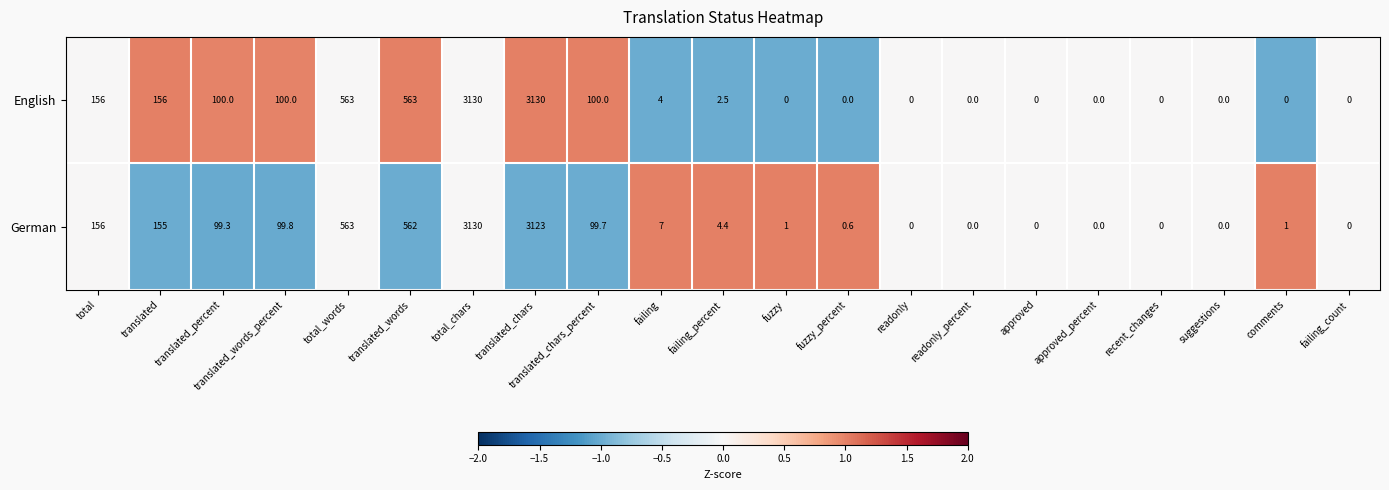

True or false: English has a value of 5272.6 at translated_chars.

False